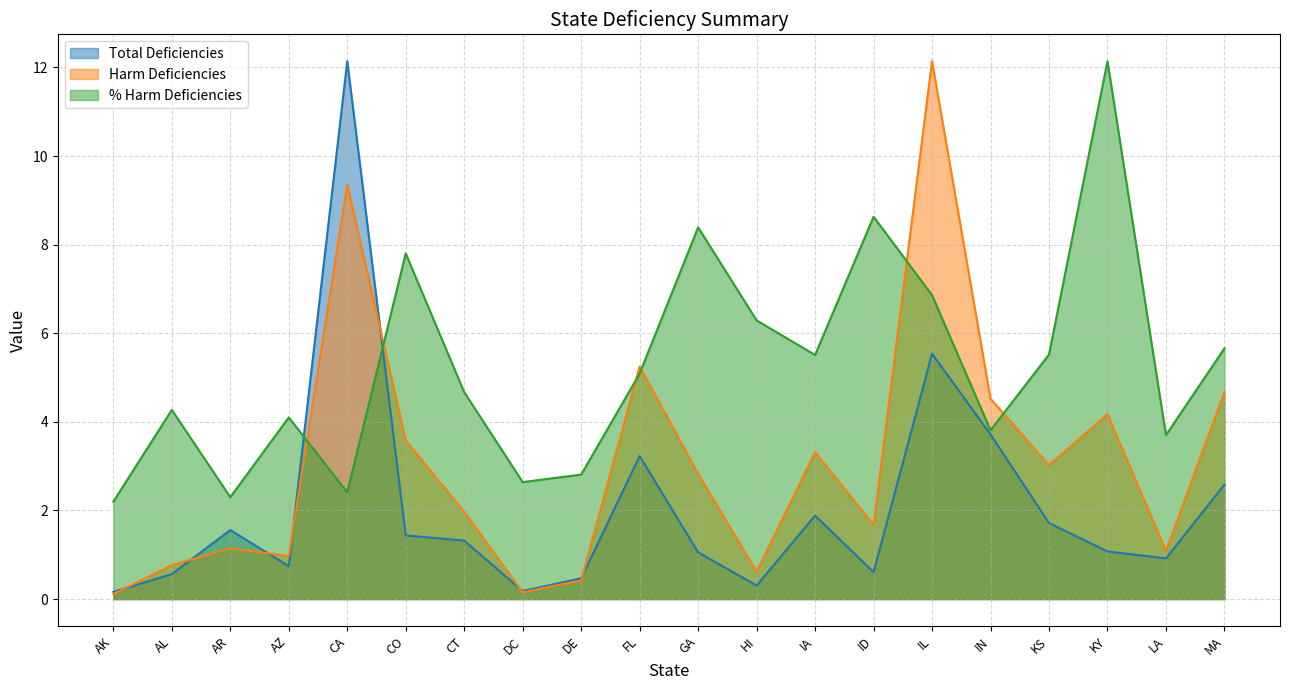

What is the average value of the % Harm Deficiencies series?

5.2